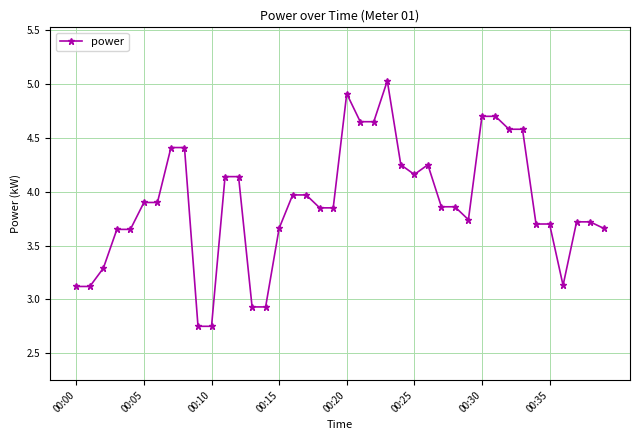

What is the maximum value shown in the chart?

5.0